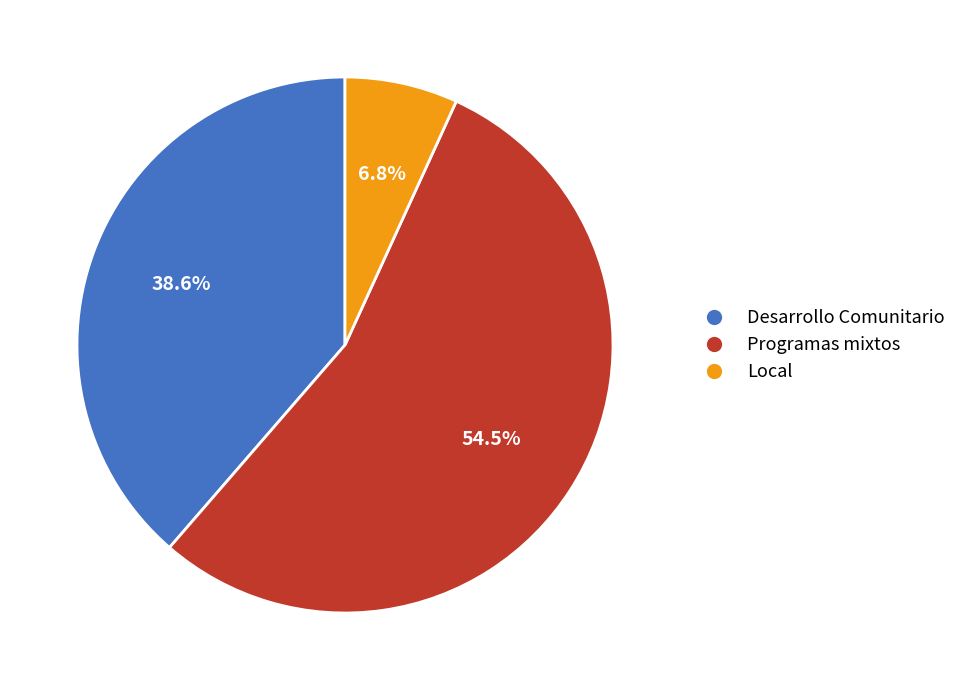

Which category accounts for the majority?

Programas mixtos